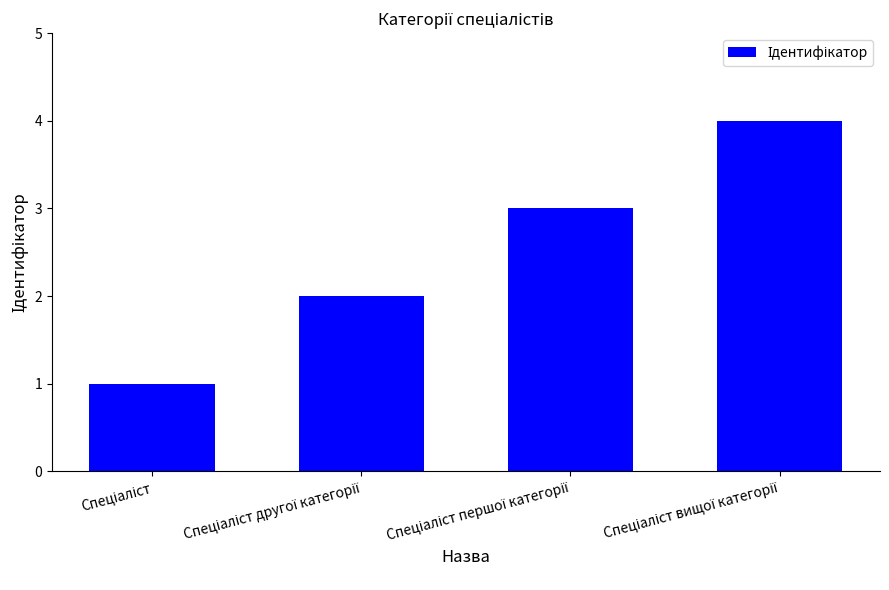

Count the values in the range 2 to 4.

3